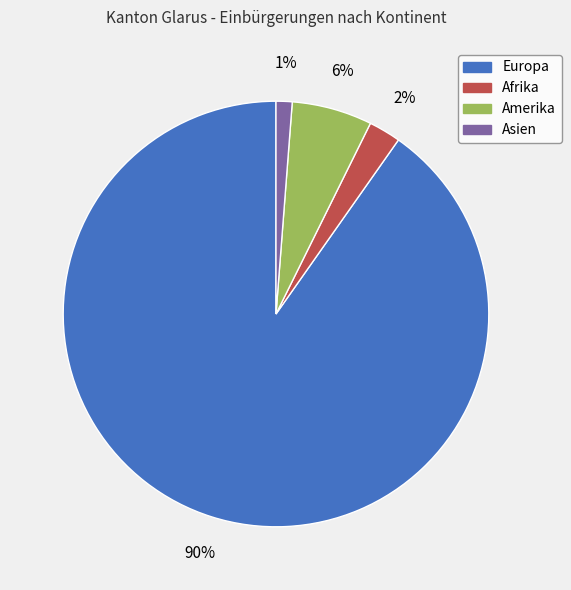

True or false: Europa accounts for 79% of the total.

False